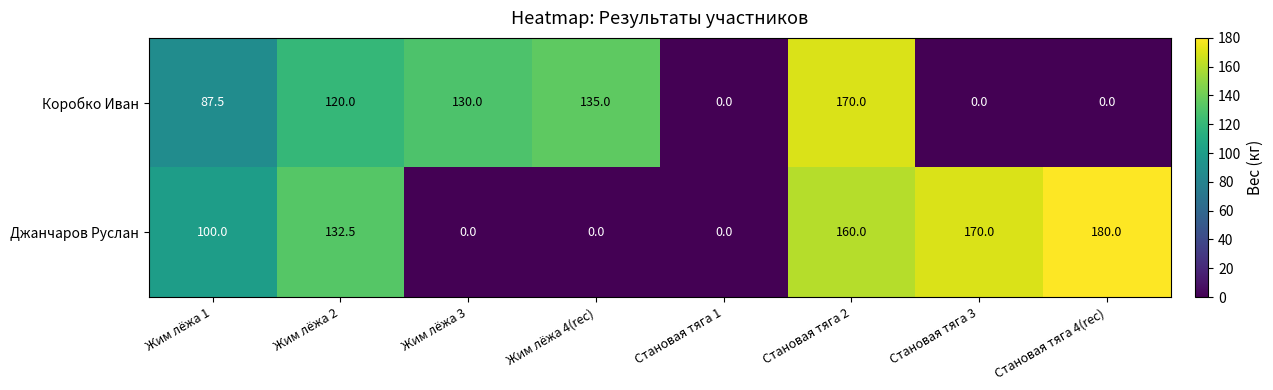

How many distinct data groups are displayed?

2